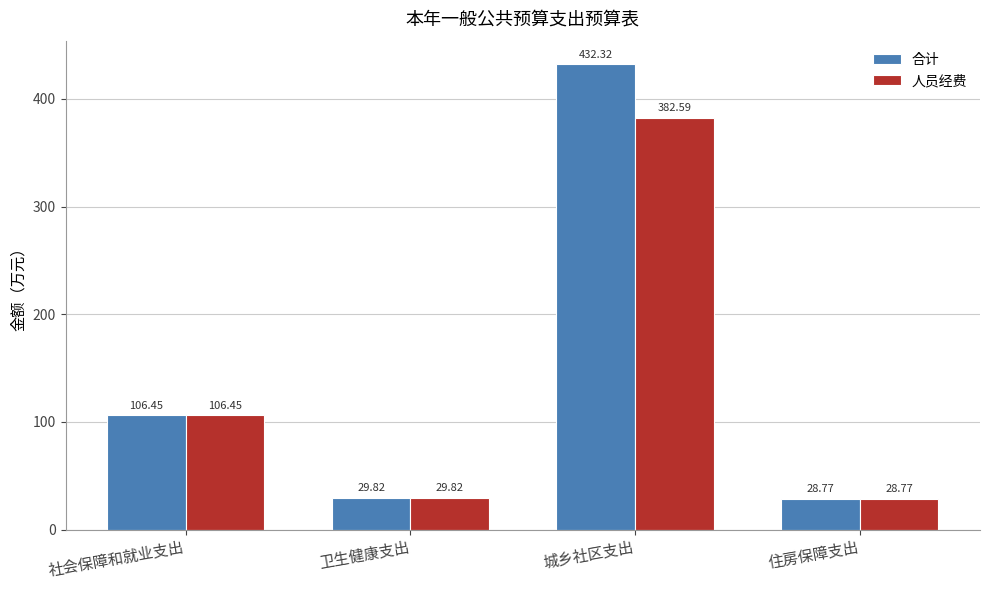

Does the chart contain any negative values?

No